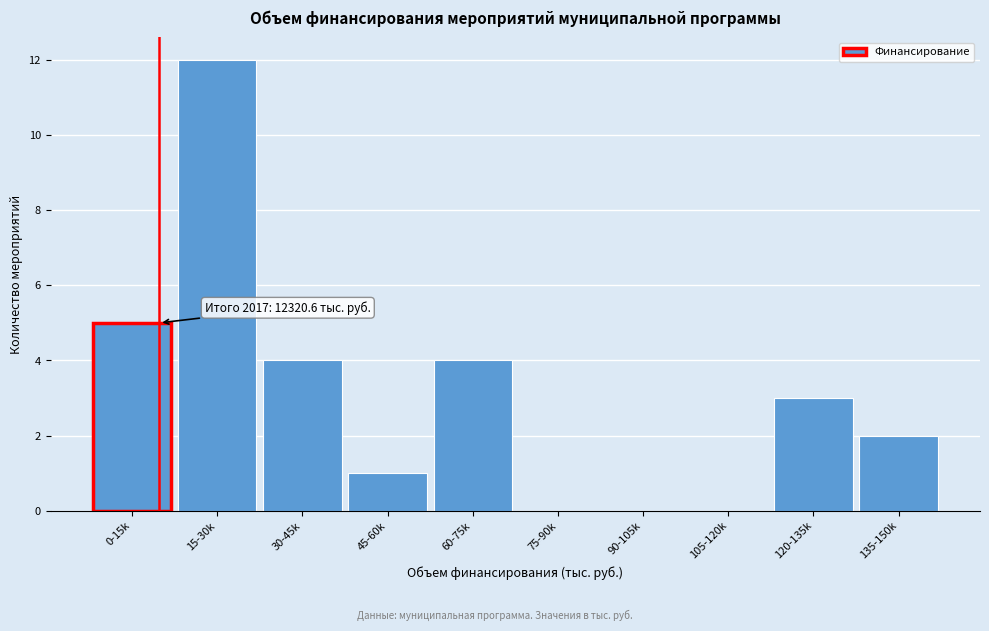

Reading right to left, extract all data points from this chart.

135-150k=2	120-135k=3	105-120k=0	90-105k=0	75-90k=0	60-75k=4	45-60k=1	30-45k=4	15-30k=12	0-15k=5